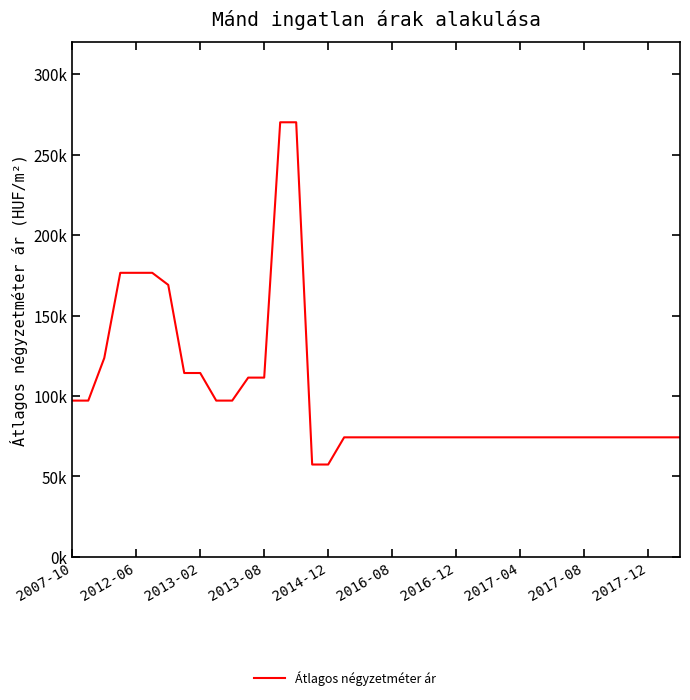

Does the chart display data point markers on the line(s)?

No